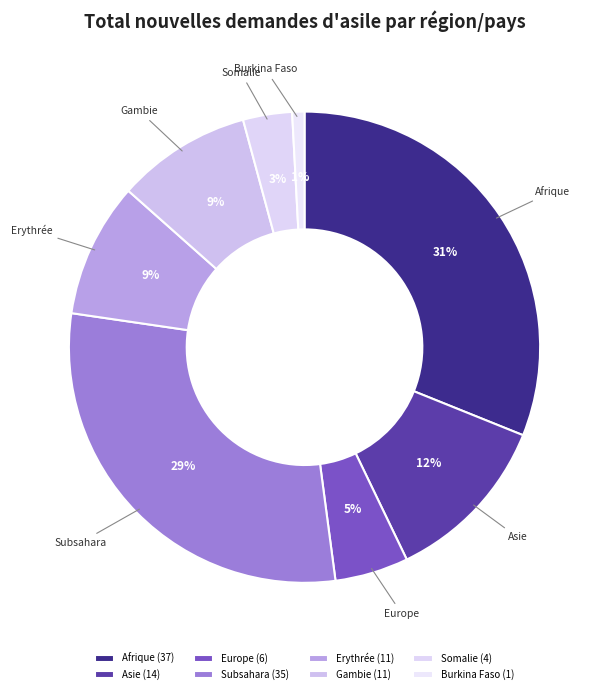

The Somalie slice represents 11% of the pie. True or false?

False